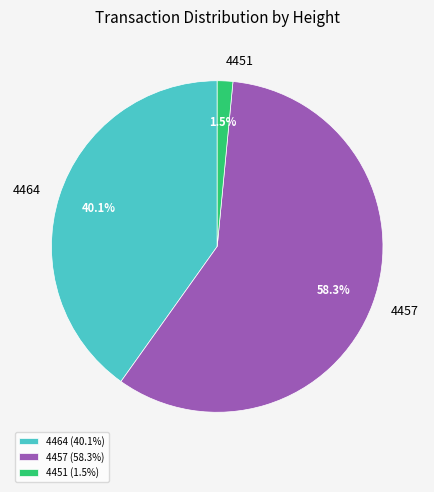

To the nearest percent, what percentage of the pie is 4464?

40%